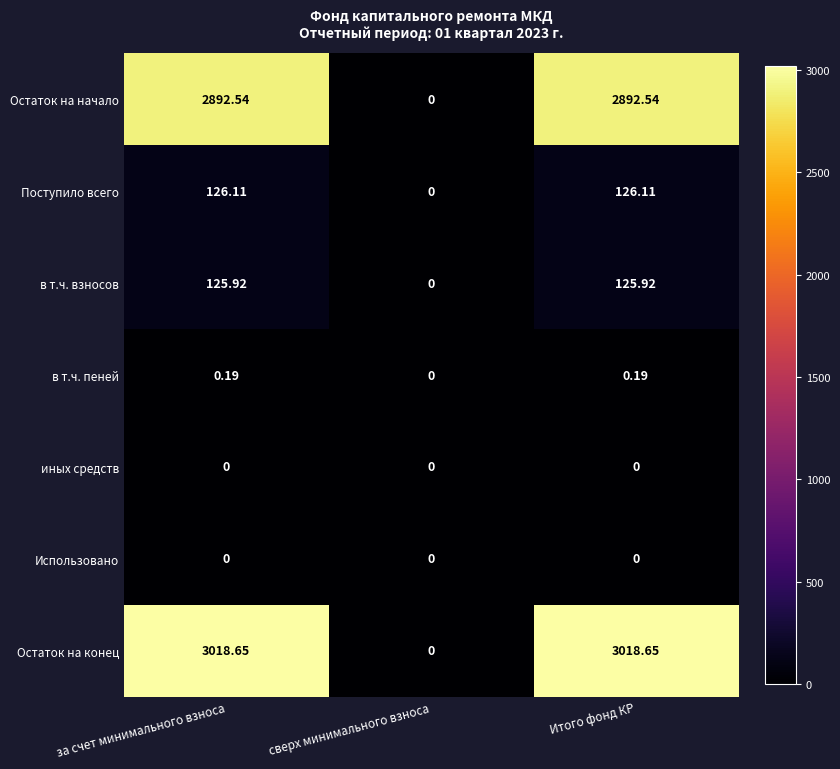

Which series has the widest spread of values?

Остаток на конец